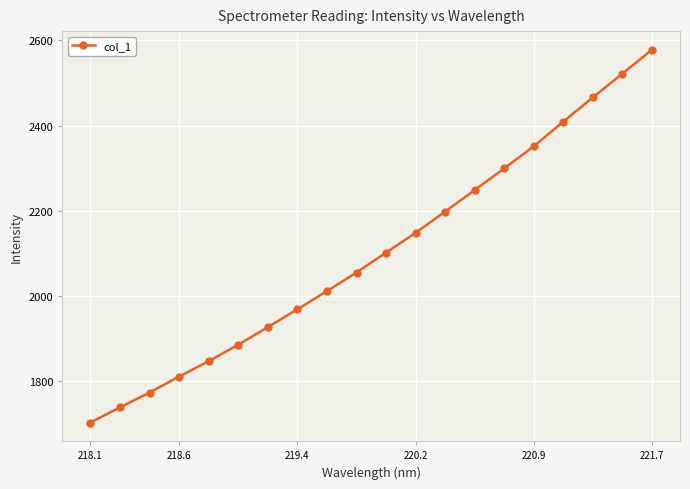

True or false: the data has more than 1 interior local peaks.

False